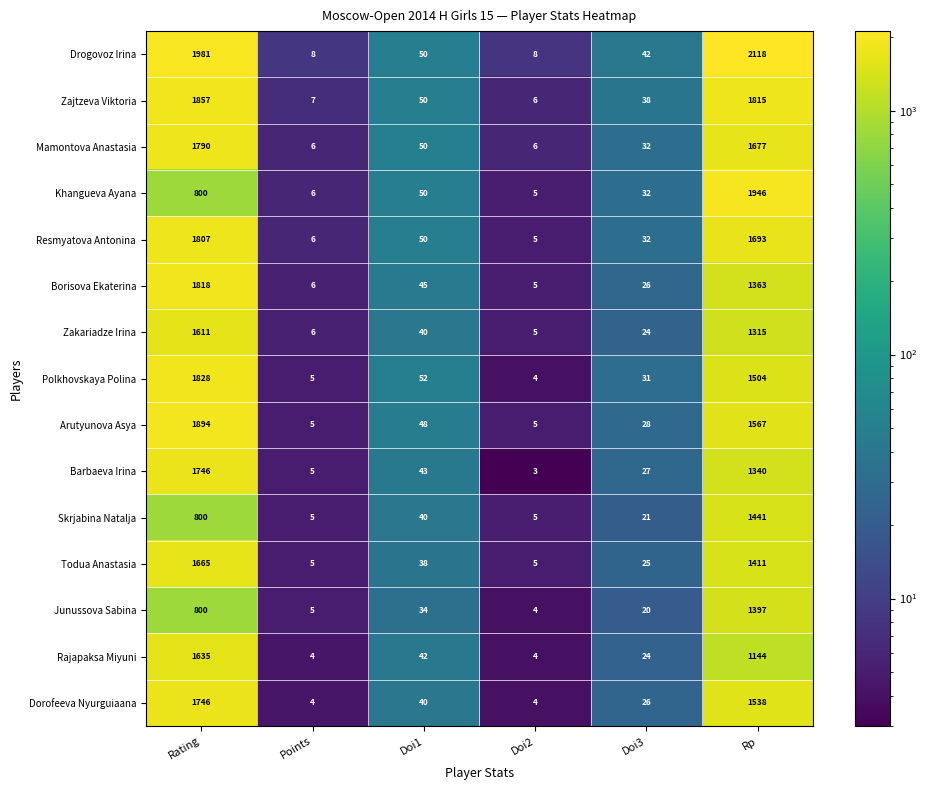

What is the spread (max minus min) of values at Points?

4